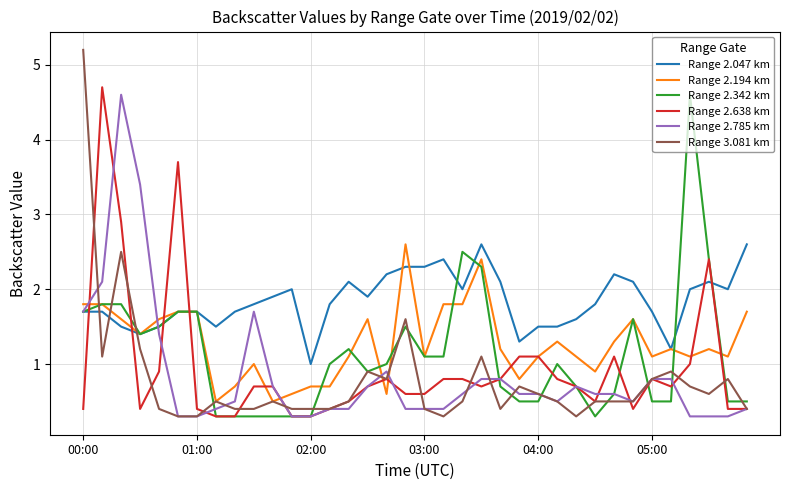

Reading left to right, list all the values displayed in this chart.

Range 2.047 km: 1.7	1.7	1.5	1.4	1.5	1.7	1.7	1.5	1.7	1.8	1.9	2.0	1.0	1.8	2.1	1.9	2.2	2.3	2.3	2.4	2.0	2.6	2.1	1.3	1.5	1.5	1.6	1.8	2.2	2.1	1.7	1.2	2.0	2.1	2.0	2.6
Range 2.194 km: 1.8	1.8	1.6	1.4	1.6	1.7	1.7	0.5	0.7	1.0	0.5	0.6	0.7	0.7	1.1	1.6	0.6	2.6	1.1	1.8	1.8	2.4	1.2	0.8	1.1	1.3	1.1	0.9	1.3	1.6	1.1	1.2	1.1	1.2	1.1	1.7
Range 2.342 km: 1.7	1.8	1.8	1.4	1.5	1.7	1.7	0.3	0.3	0.3	0.3	0.3	0.3	1.0	1.2	0.9	1.0	1.5	1.1	1.1	2.5	2.3	0.7	0.5	0.5	1.0	0.7	0.3	0.6	1.6	0.5	0.5	4.6	2.4	0.5	0.5
Range 2.638 km: 0.4	4.7	2.9	0.4	0.9	3.7	0.4	0.3	0.3	0.7	0.7	0.3	0.3	0.4	0.5	0.7	0.8	0.6	0.6	0.8	0.8	0.7	0.8	1.1	1.1	0.8	0.7	0.5	1.1	0.4	0.8	0.7	1.0	2.4	0.4	0.4
Range 2.785 km: 1.7	2.1	4.6	3.4	1.4	0.3	0.3	0.4	0.5	1.7	0.7	0.3	0.3	0.4	0.4	0.7	0.9	0.4	0.4	0.4	0.6	0.8	0.8	0.6	0.6	0.5	0.7	0.6	0.6	0.5	0.8	0.8	0.3	0.3	0.3	0.4
Range 3.081 km: 5.2	1.1	2.5	1.2	0.4	0.3	0.3	0.5	0.4	0.4	0.5	0.4	0.4	0.4	0.5	0.9	0.8	1.6	0.4	0.3	0.5	1.1	0.4	0.7	0.6	0.5	0.3	0.5	0.5	0.5	0.8	0.9	0.7	0.6	0.8	0.4